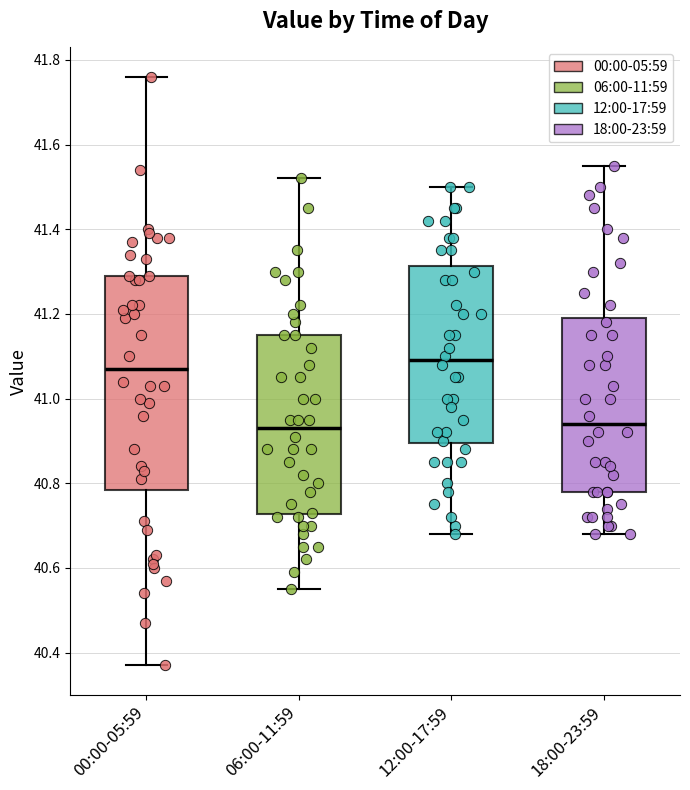

Reading left to right, read every box against the y-axis: the position of its median line, the range the box covers, and the ends of its whiskers. The values are not printed on the chart, so give them approximately, as read against the axis.

00:00-05:59: median 41.08, box 40.78 to 41.30, whiskers 40.38 to 41.76
06:00-11:59: median 40.94, box 40.72 to 41.16, whiskers 40.56 to 41.52
12:00-17:59: median 41.10, box 40.90 to 41.32, whiskers 40.68 to 41.50
18:00-23:59: median 40.94, box 40.78 to 41.20, whiskers 40.68 to 41.56